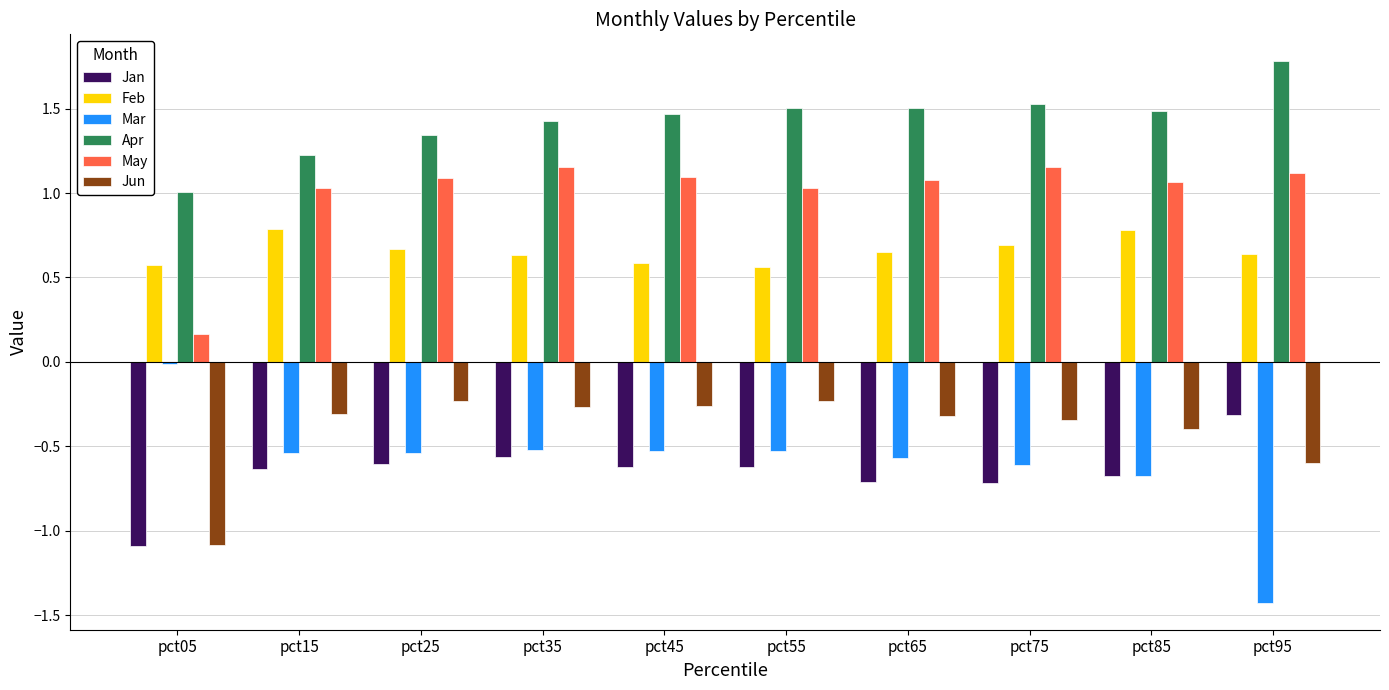

What is the maximum value shown in the chart?

1.8